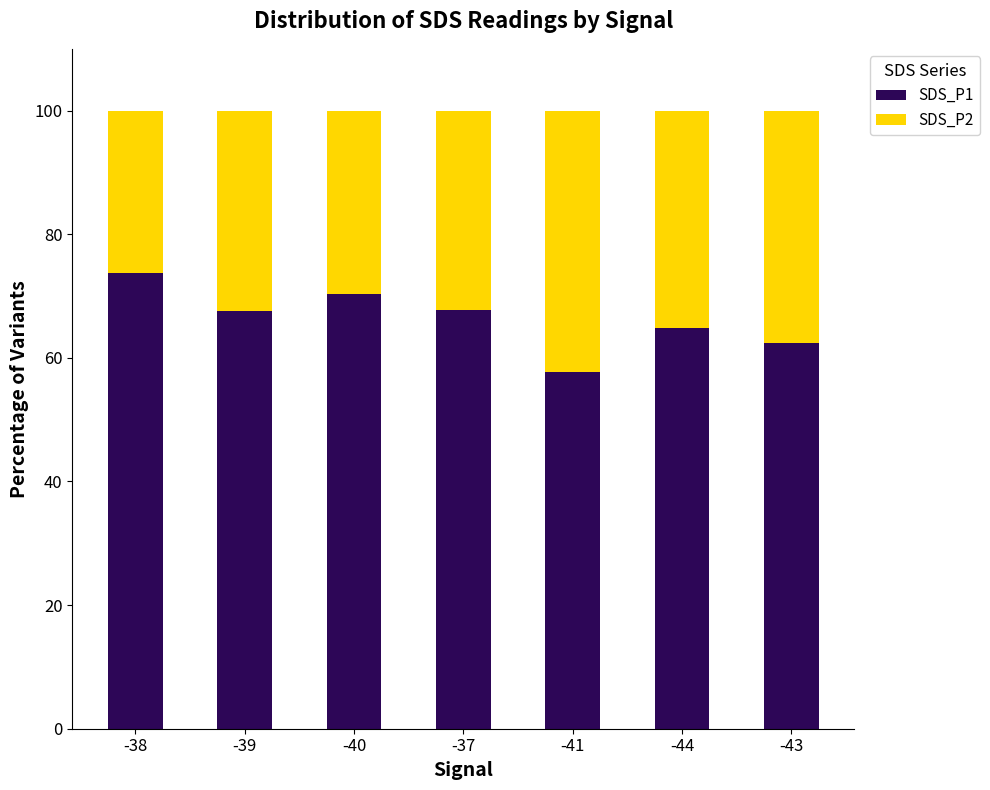

The SDS_P1 series shows 67.8 at -37. True or false?

True